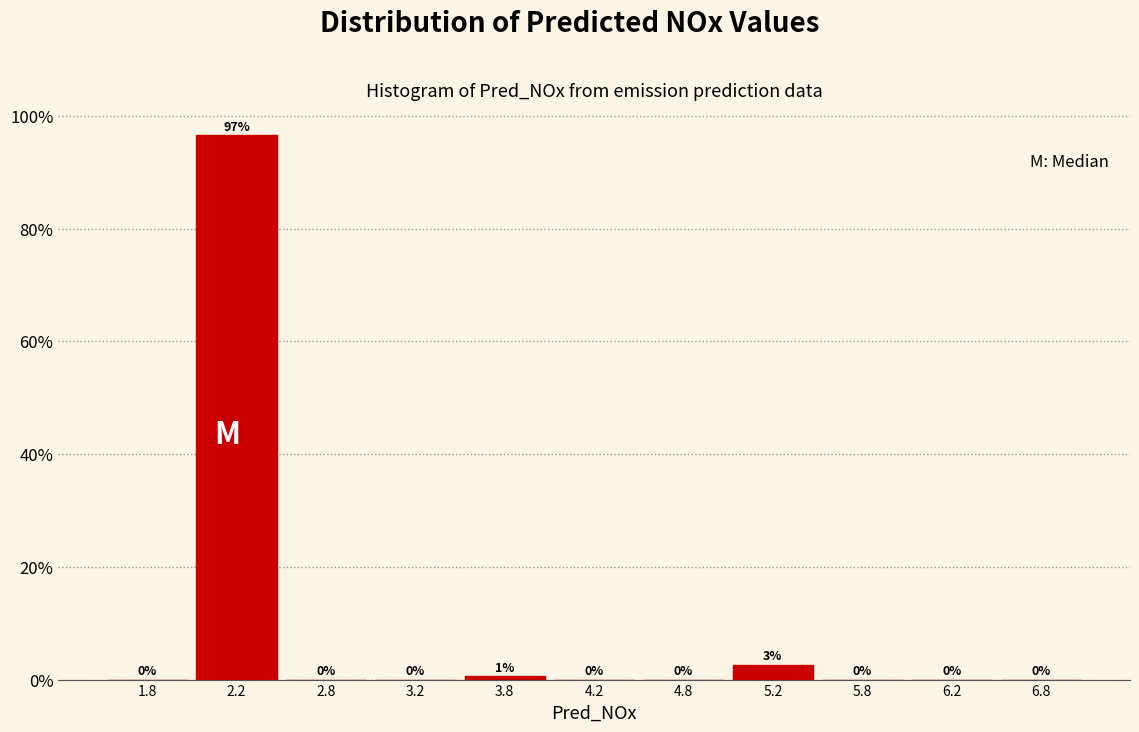

Which range on the x-axis has the tallest bar?

2.0 to 2.5